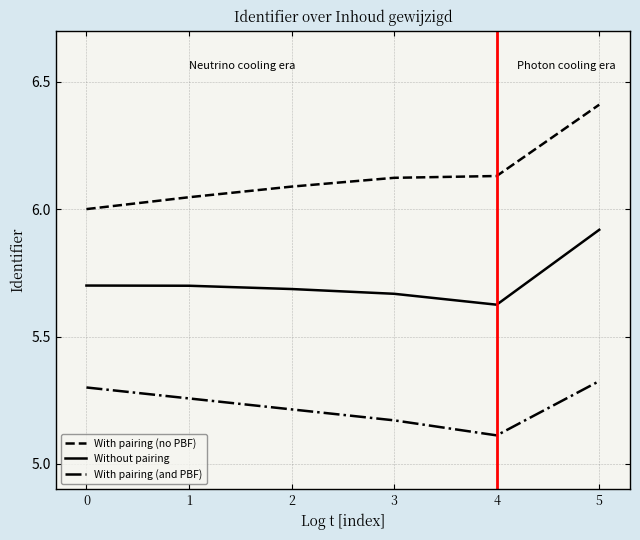

What is the sum of the Without pairing values at 2 and 1?

11.4